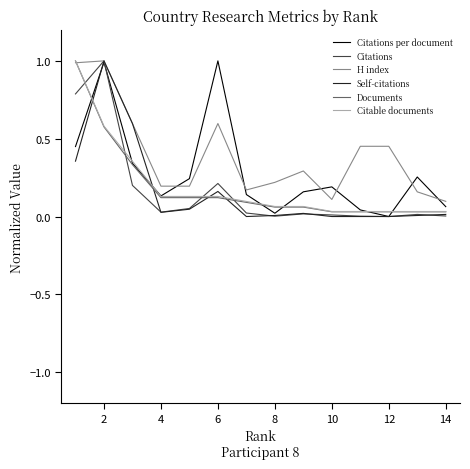

True or false: Citations per document and Documents cross at least once.

True